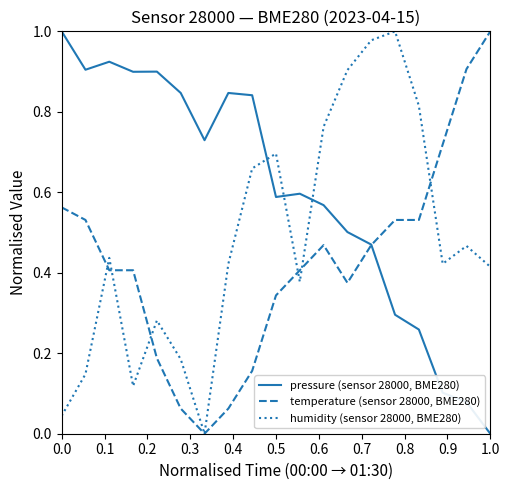

Rank the series by their average value, from lowest to highest.

temperature (sensor 28000, BME280), humidity (sensor 28000, BME280), pressure (sensor 28000, BME280)